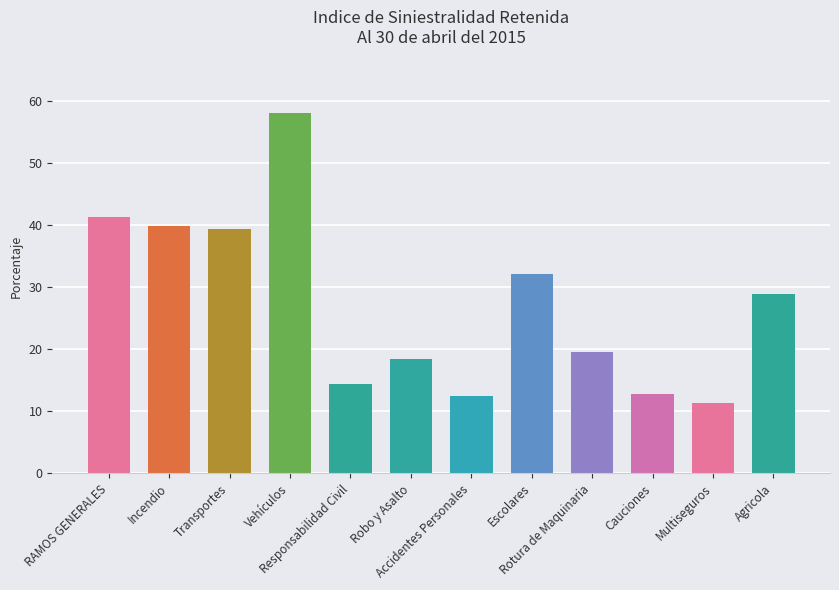

What is the smallest value displayed?

11.3